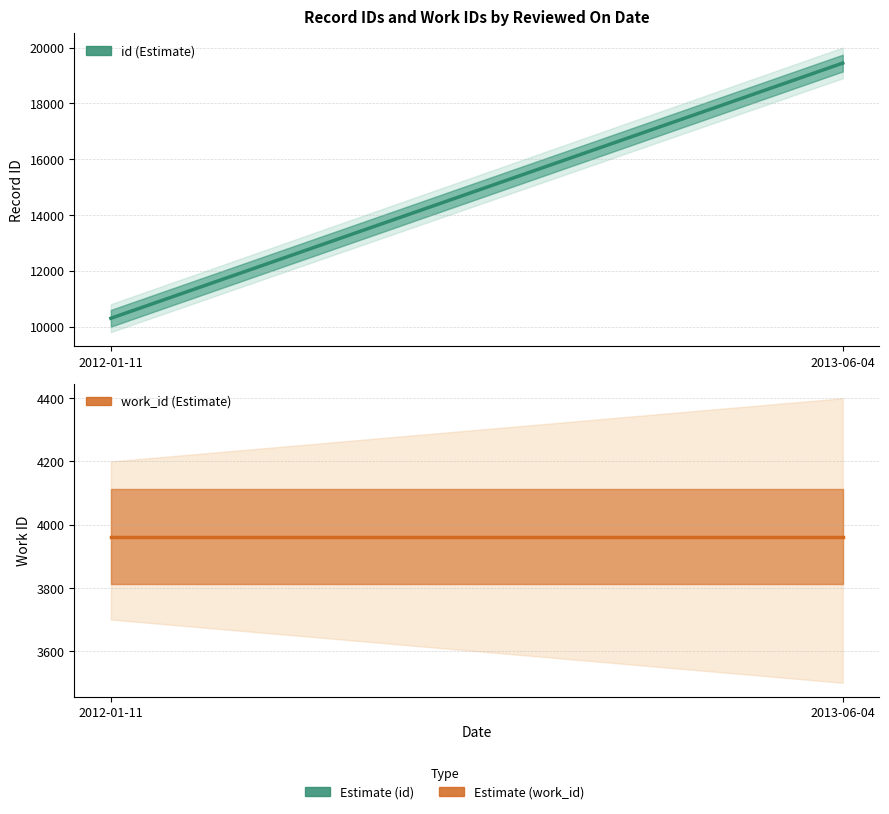

Rank the series at 2012-01-11 from highest to lowest value.

id, work_id